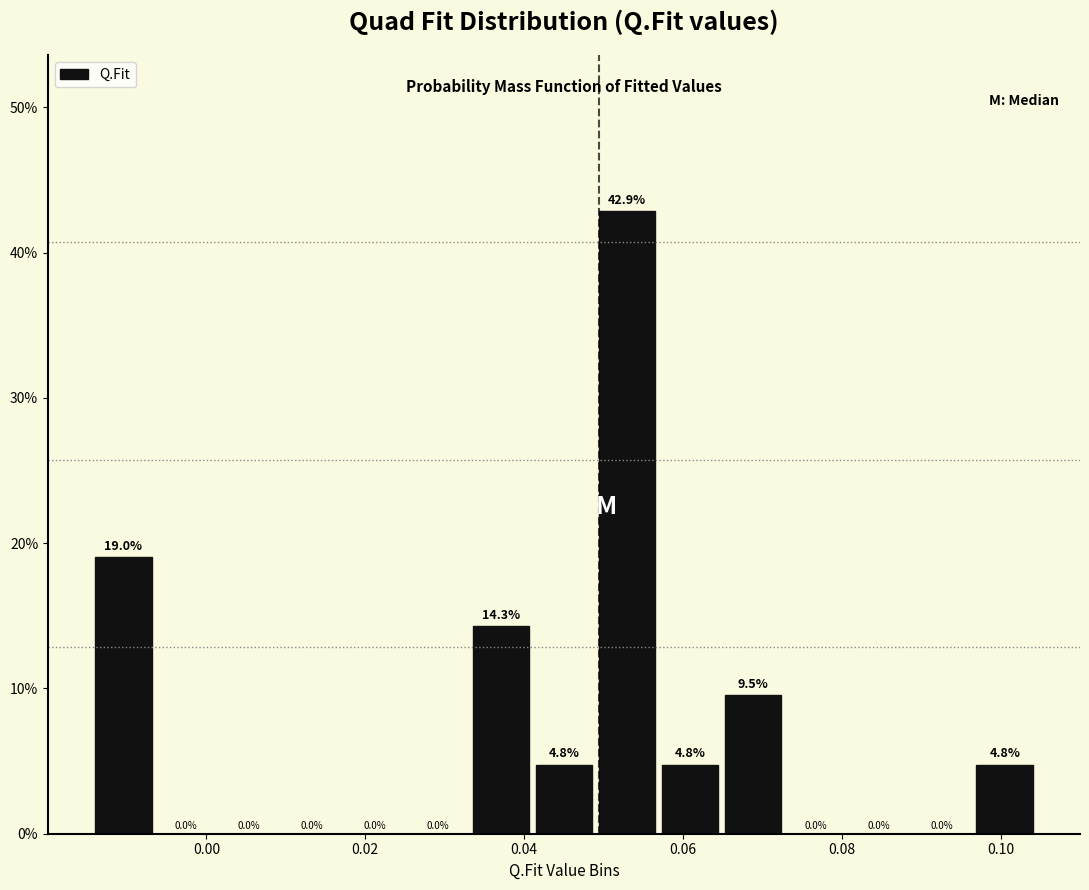

Read against the x-axis, roughly where is the centre of the tallest bar?

0.052